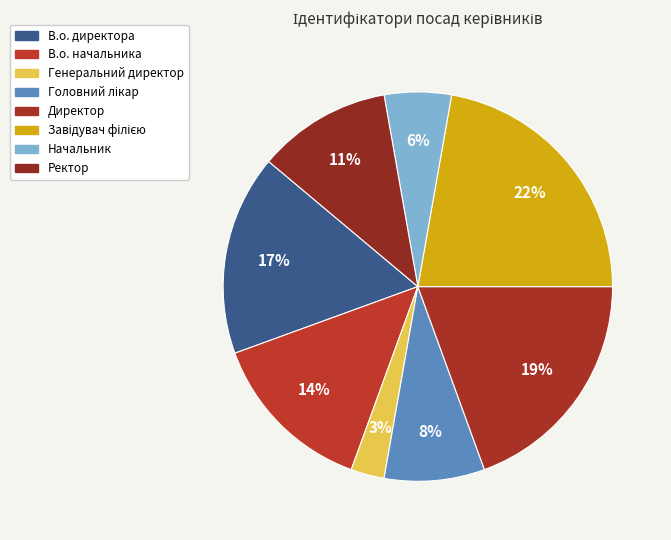

Approximately how many times larger is the value at Завідувач філією compared to Ректор?

2.0